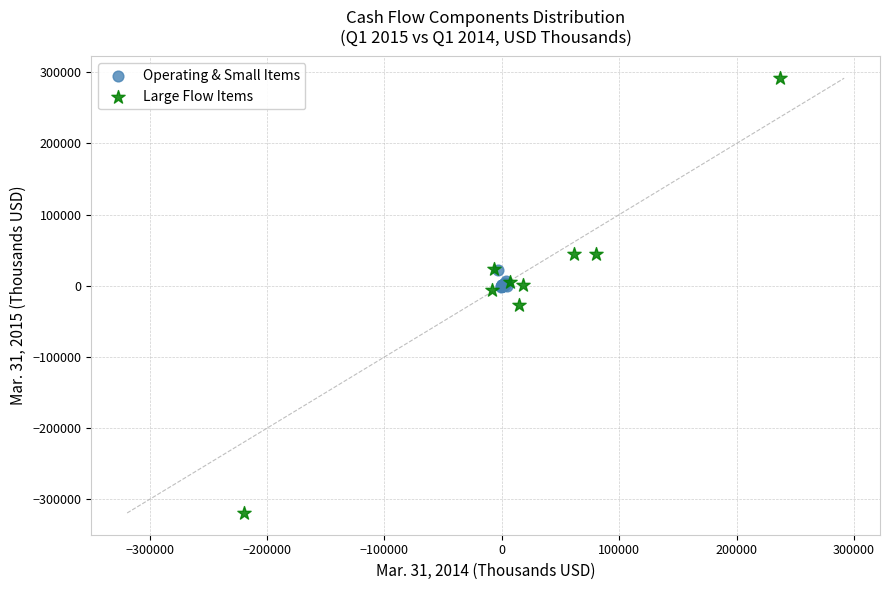

Which series contains the highest Y value?

Large Flow Items